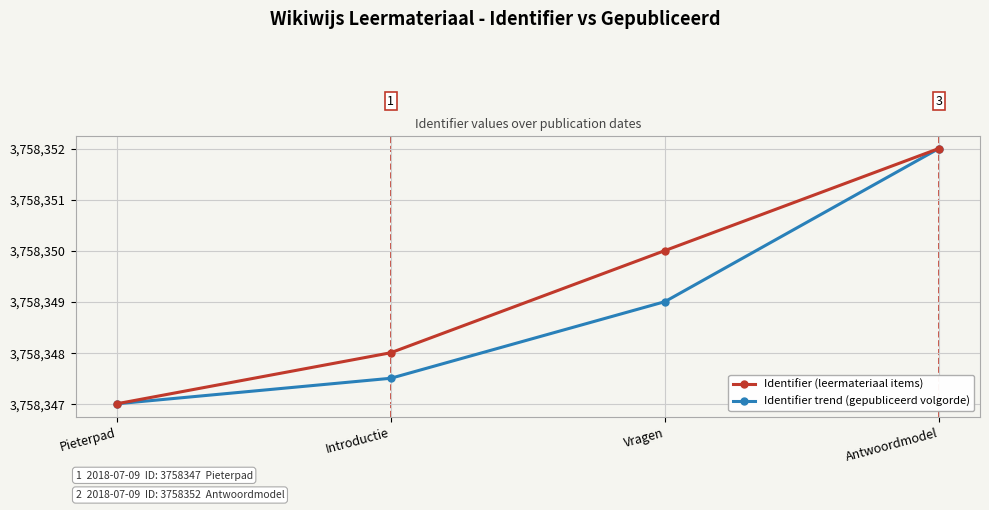

Is the value of Identifier trend (gepubliceerd volgorde) at Pieterpad greater than the value of Identifier (leermateriaal items) at Antwoordmodel?

No